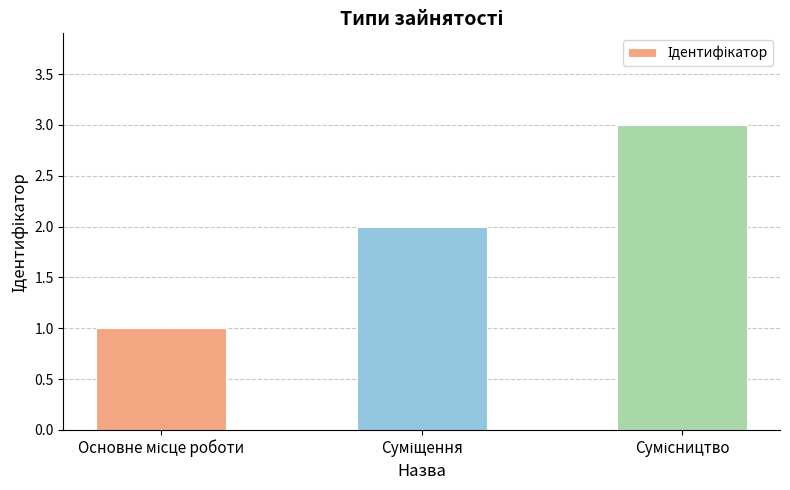

Does the chart contain any negative values?

No